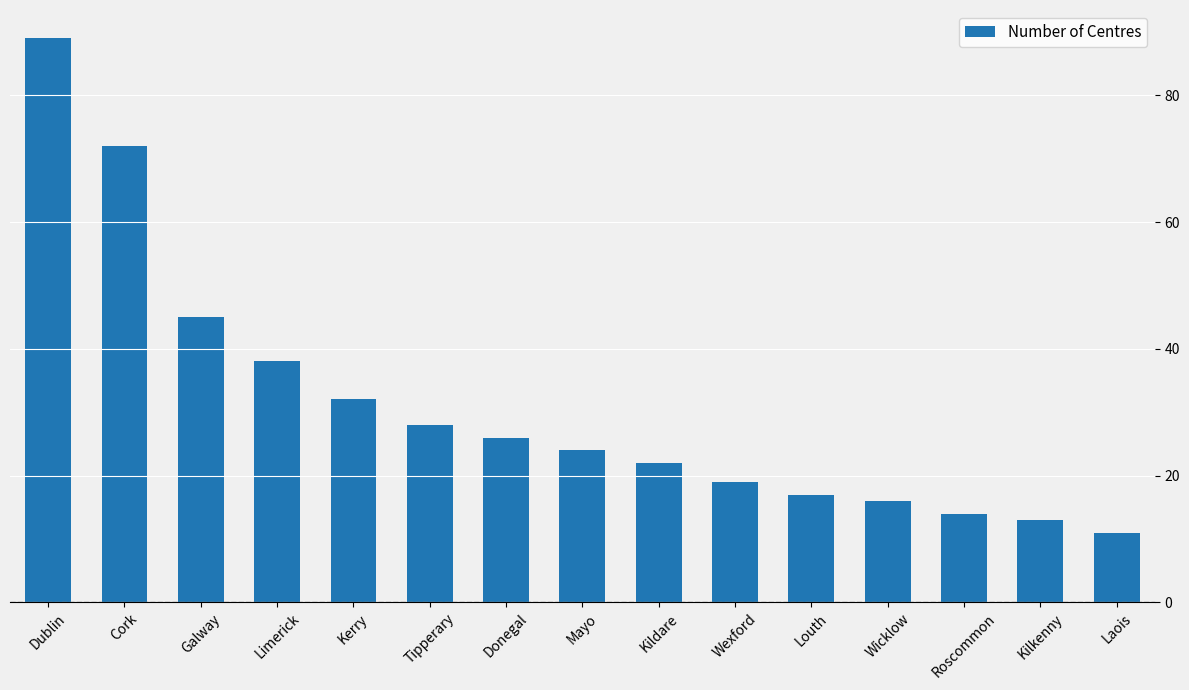

The value at Kilkenny is 13. True or false?

True